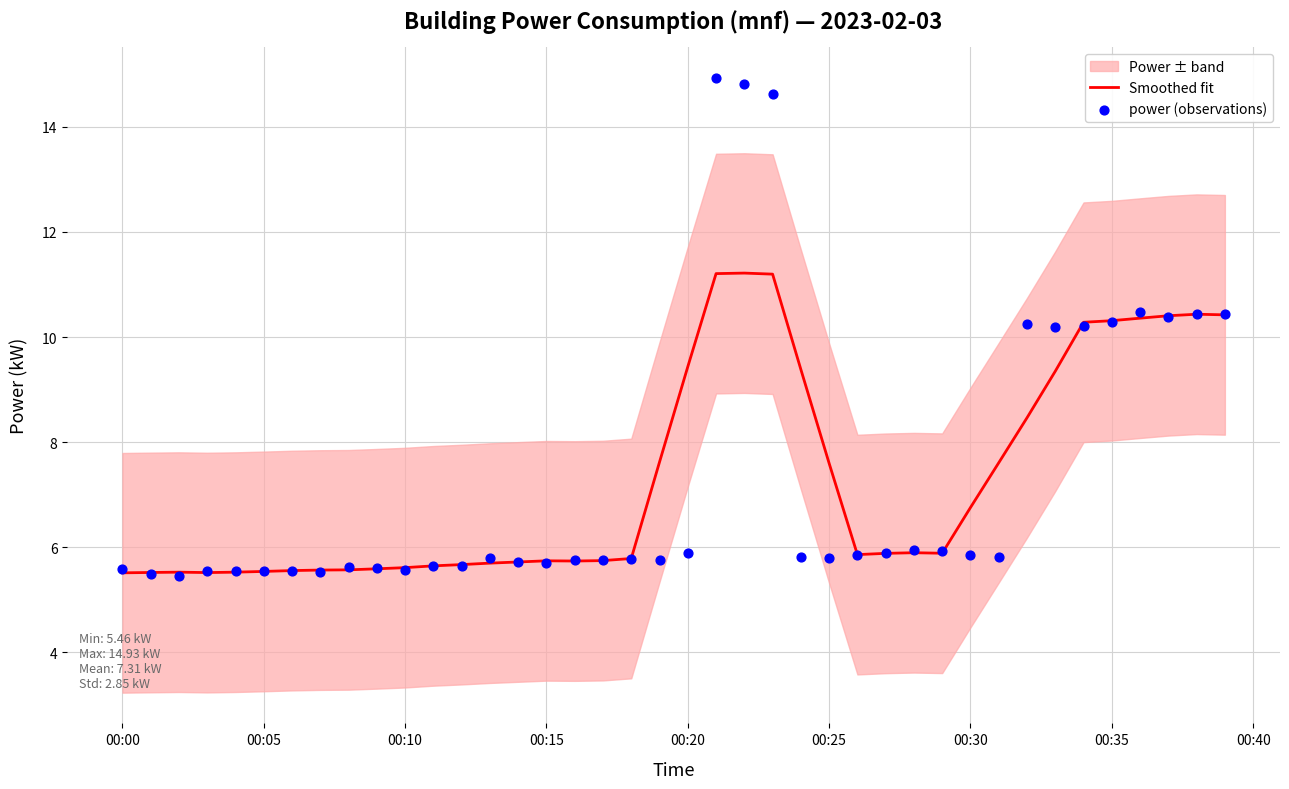

The Smoothed fit series shows 10.3 at 00:35. True or false?

True